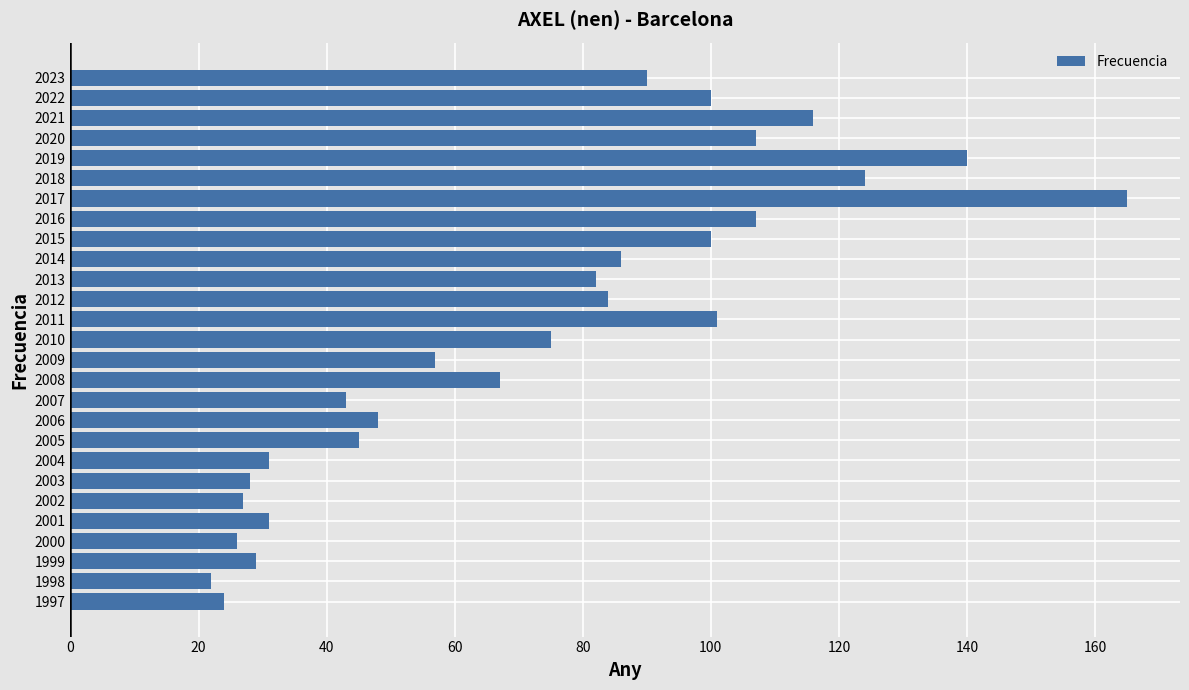

Reading top to bottom, what are all the values shown in this chart?

2023=90	2022=100	2021=116	2020=107	2019=140	2018=124	2017=165	2016=107	2015=100	2014=86	2013=82	2012=84	2011=101	2010=75	2009=57	2008=67	2007=43	2006=48	2005=45	2004=31	2003=28	2002=27	2001=31	2000=26	1999=29	1998=22	1997=24